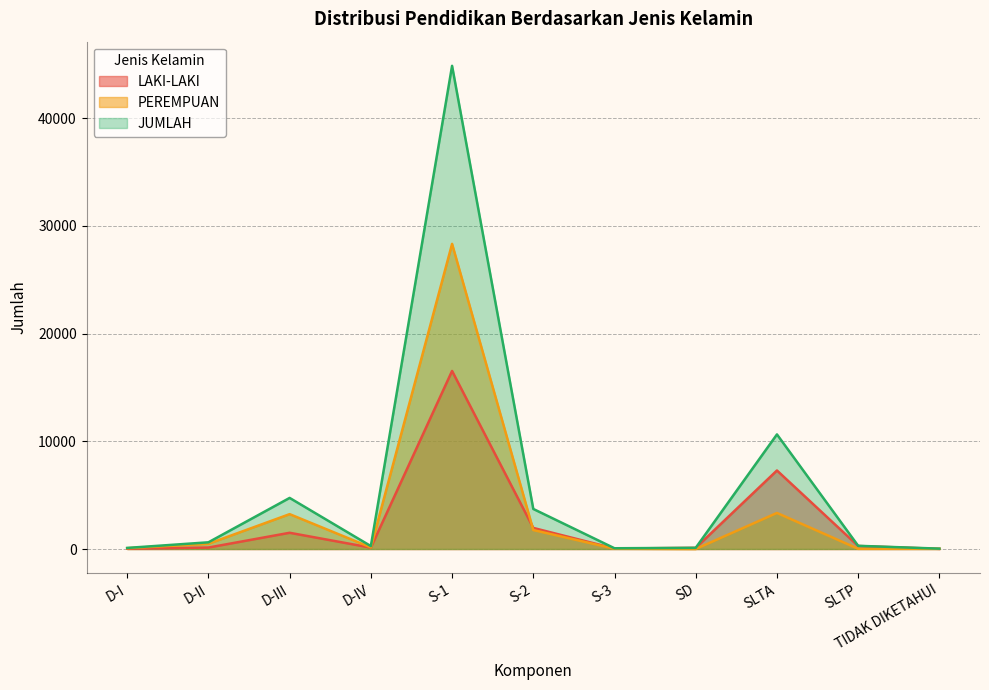

The JUMLAH series shows 141 at D-I. True or false?

False